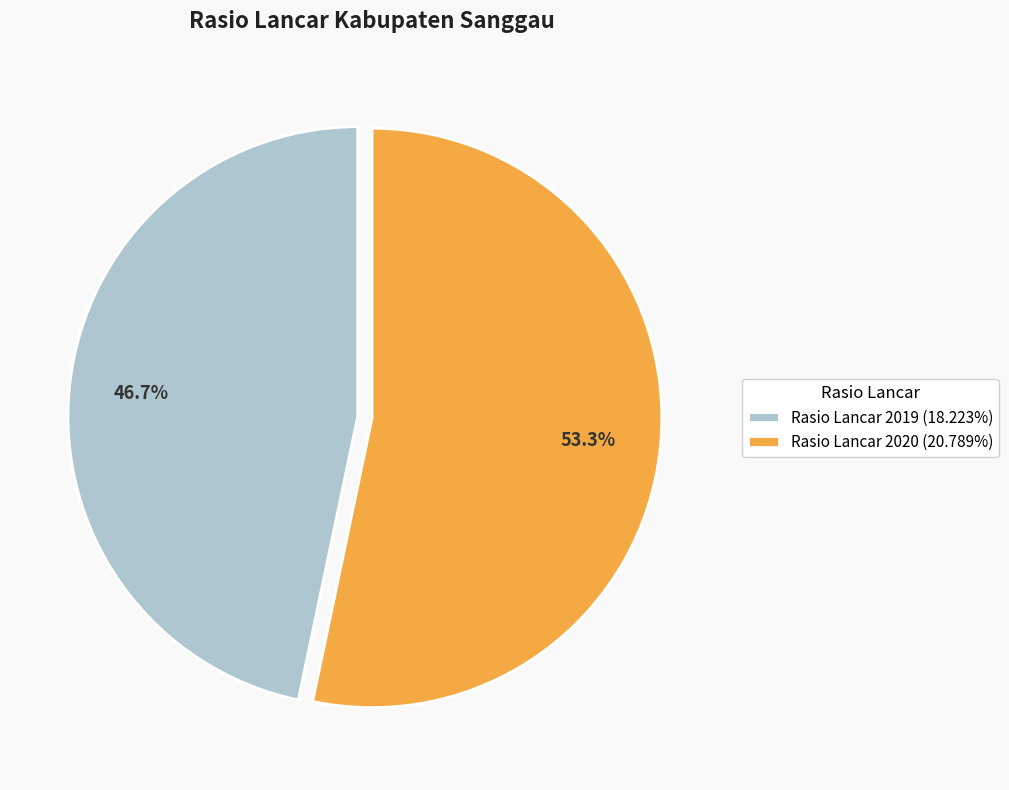

To the nearest percent, what is the average slice percentage?

50%